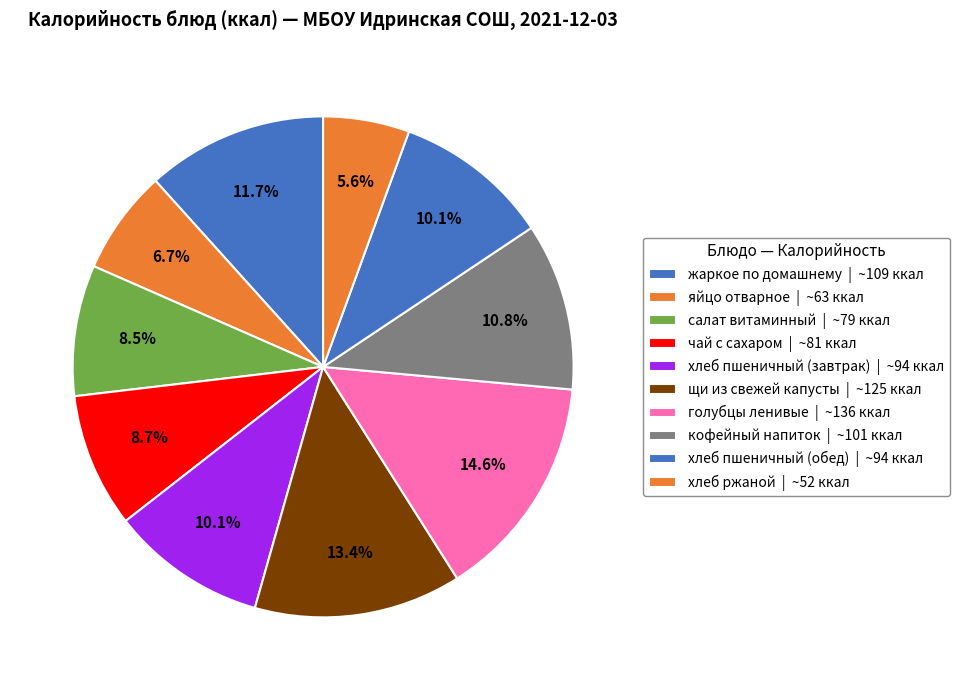

How many segments does this pie chart have?

10